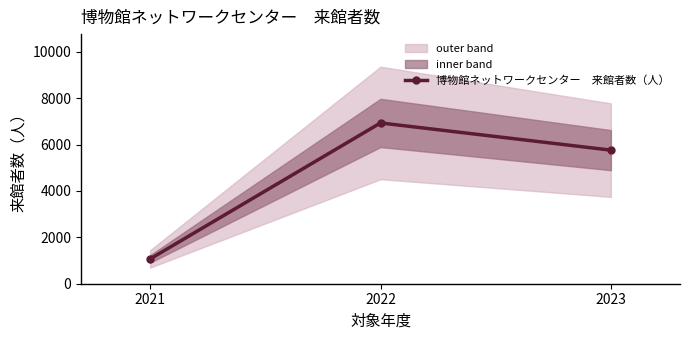

How many lines are shown in the chart?

1